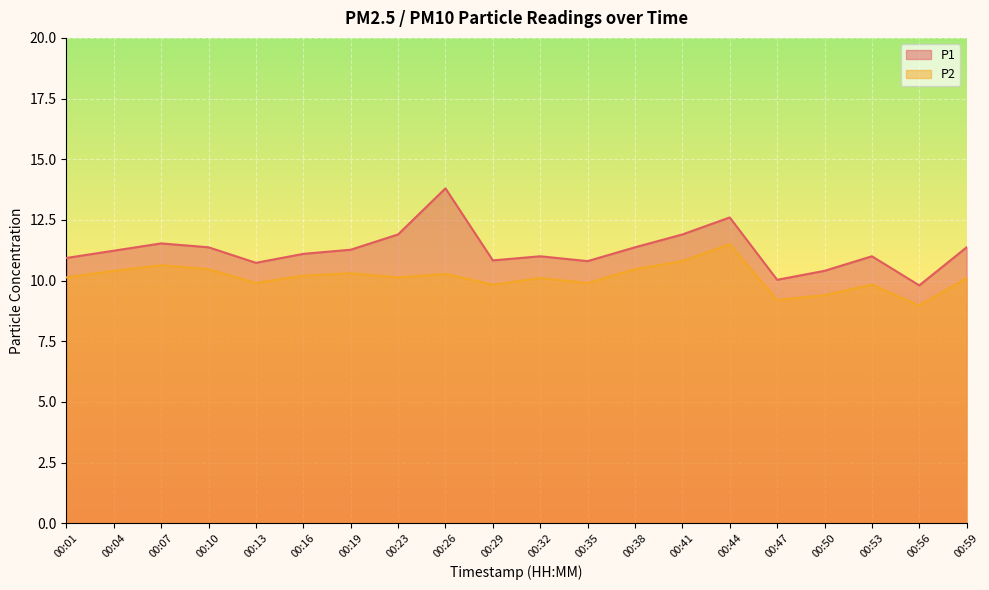

Which series changed the most between 00:04 and 00:44?

P1